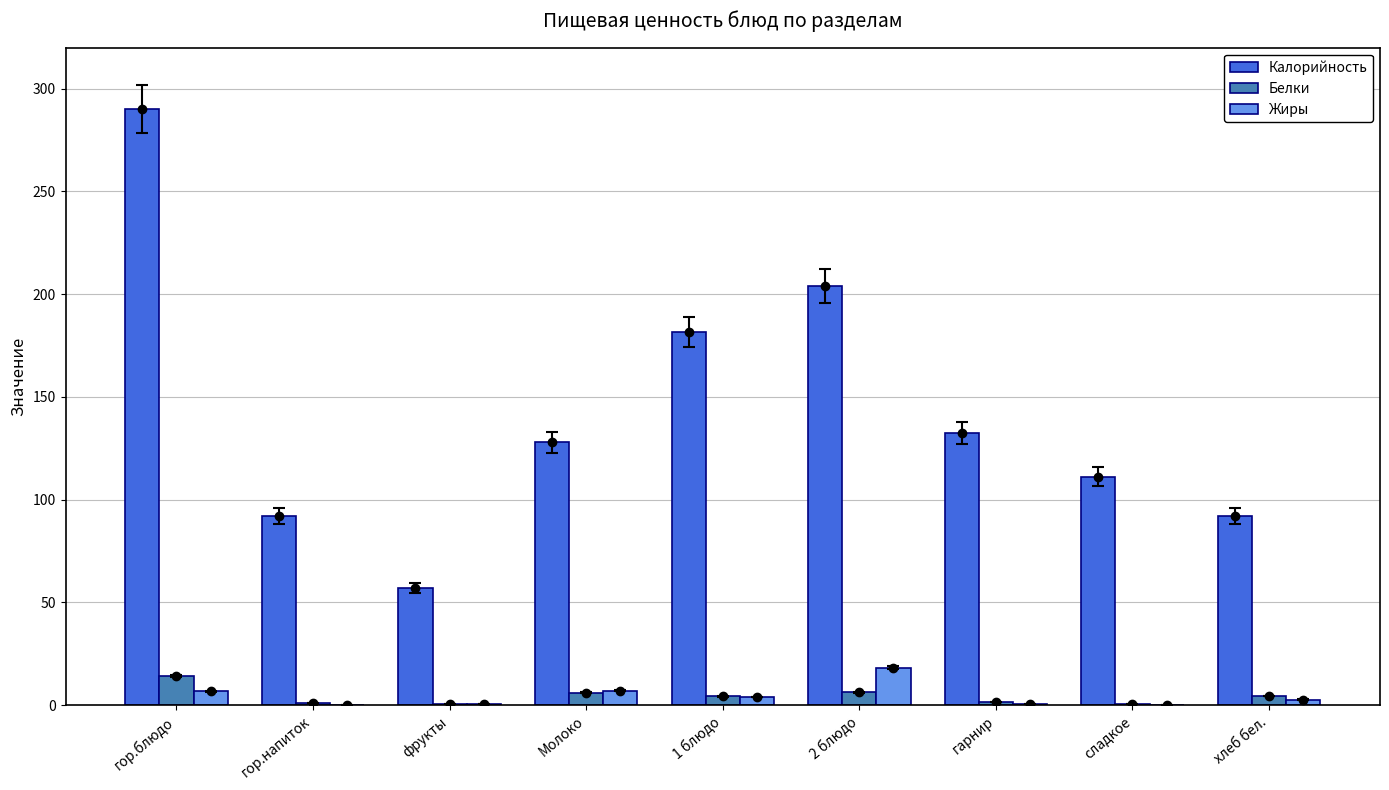

What is the difference between the maximum and second lowest values in the Белки series?

13.6